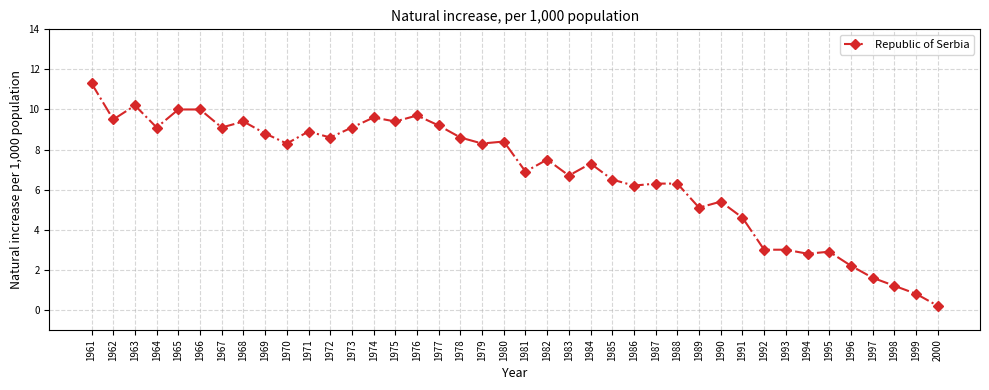

What is the sum of the values at 1982 and 1972?

16.1